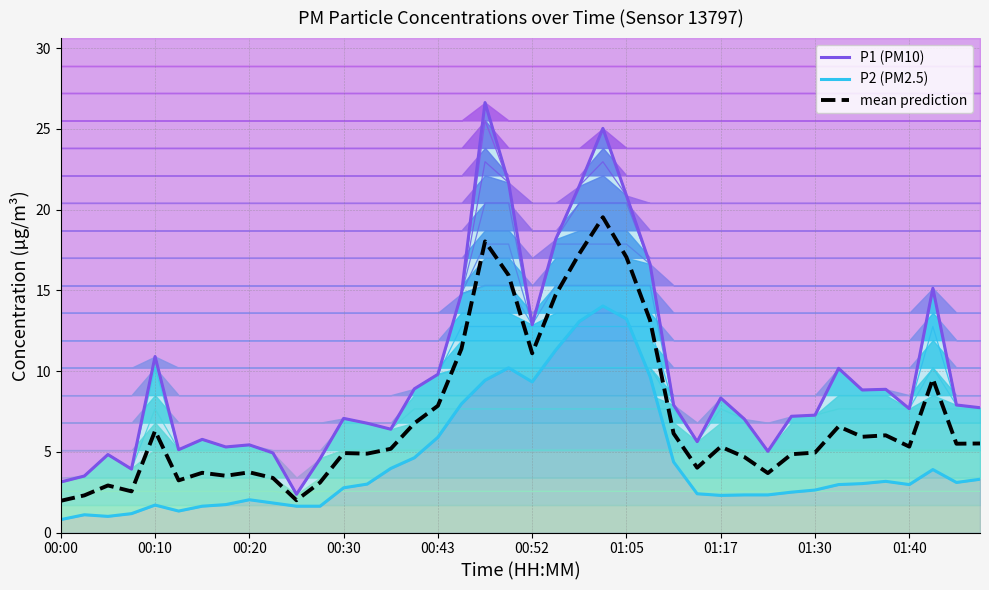

Does the chart have visible grid lines?

Yes